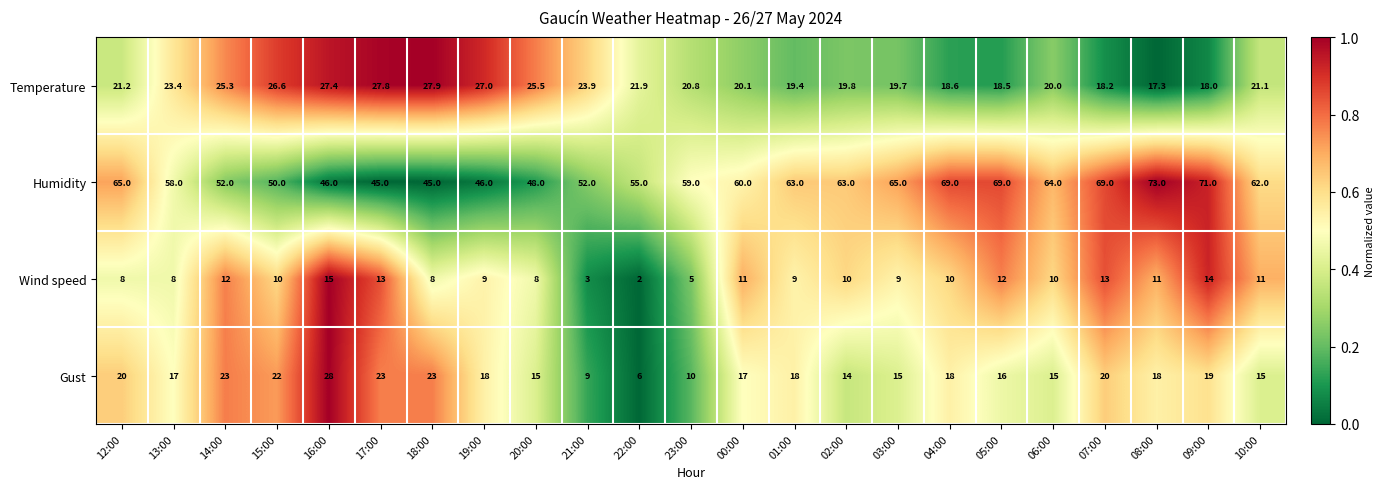

Which label corresponds to the smallest value in the chart?

22:00